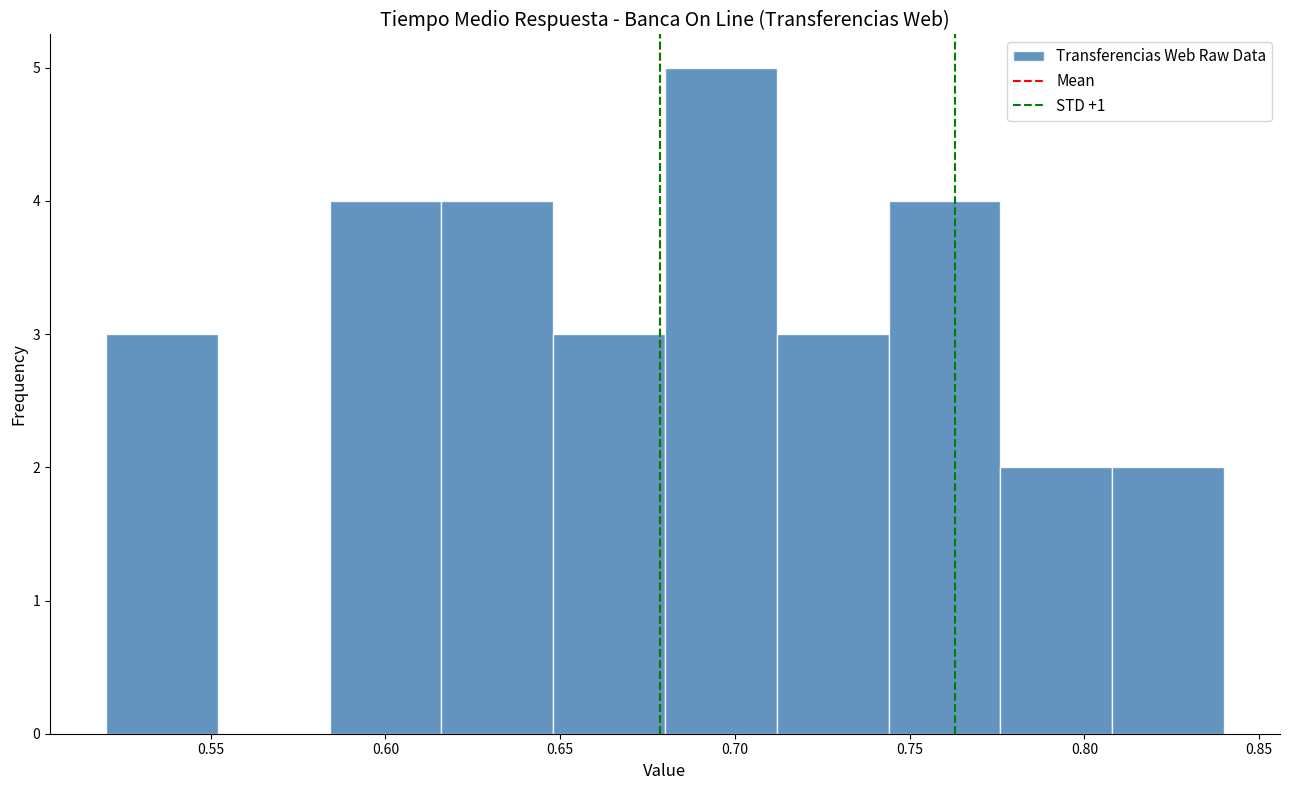

Reading left to right, transcribe this chart: for each bar, give the range it covers on the x-axis and its height. Neither the bar edges nor the heights are printed on the chart, so give them approximately, as read against the axes.

0.520 to 0.552: 3
0.552 to 0.584: 0
0.584 to 0.616: 4
0.616 to 0.648: 4
0.648 to 0.680: 3
0.680 to 0.712: 5
0.712 to 0.744: 3
0.744 to 0.776: 4
0.776 to 0.808: 2
0.808 to 0.840: 2